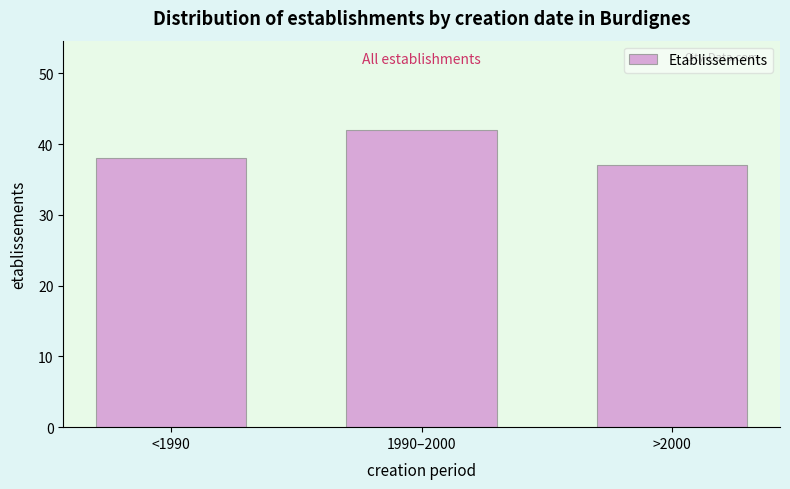

Reading left to right, transcribe all the data shown in this chart.

38	42	37